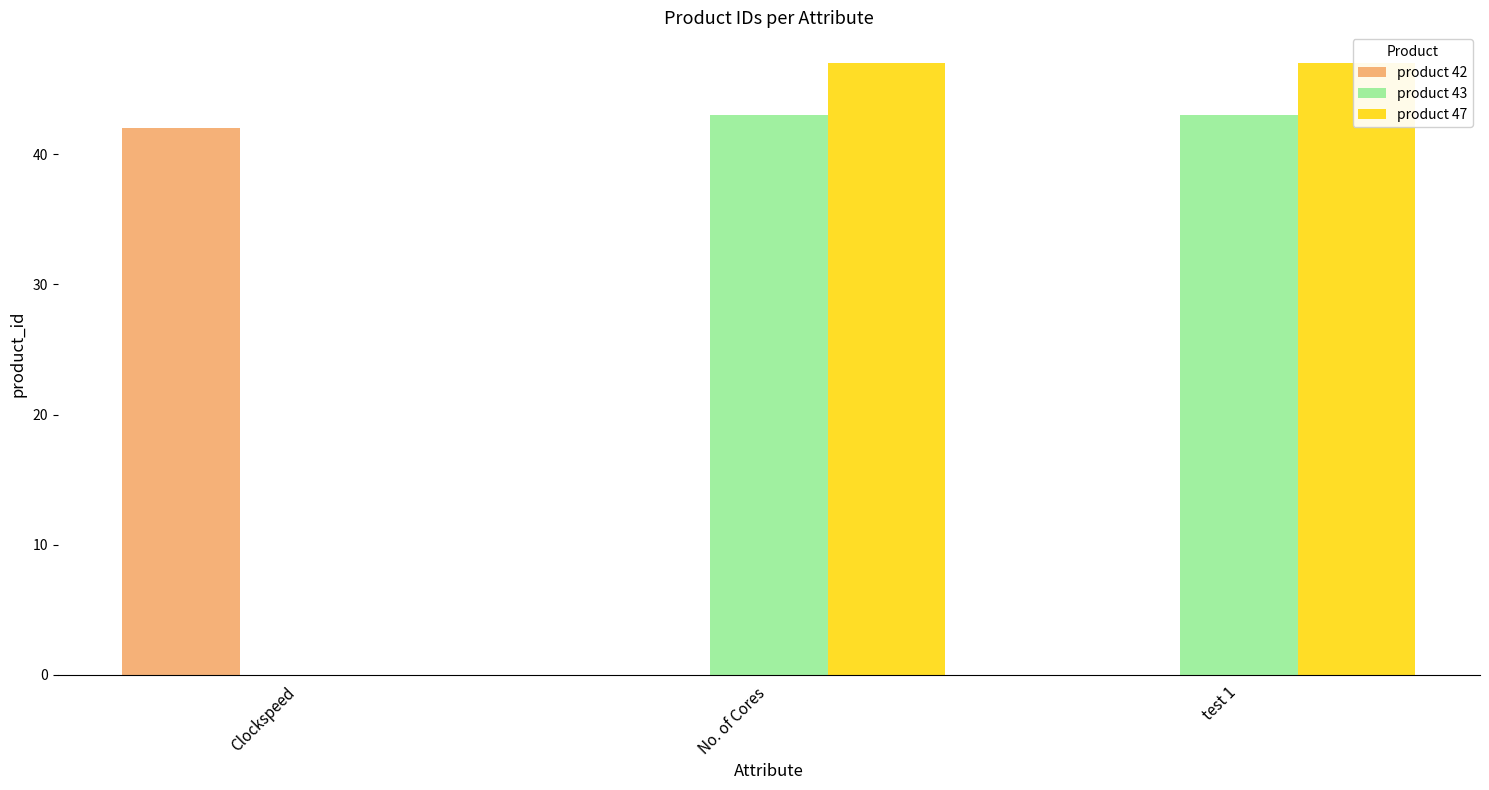

At how many categories does at least one series exceed 6?

3